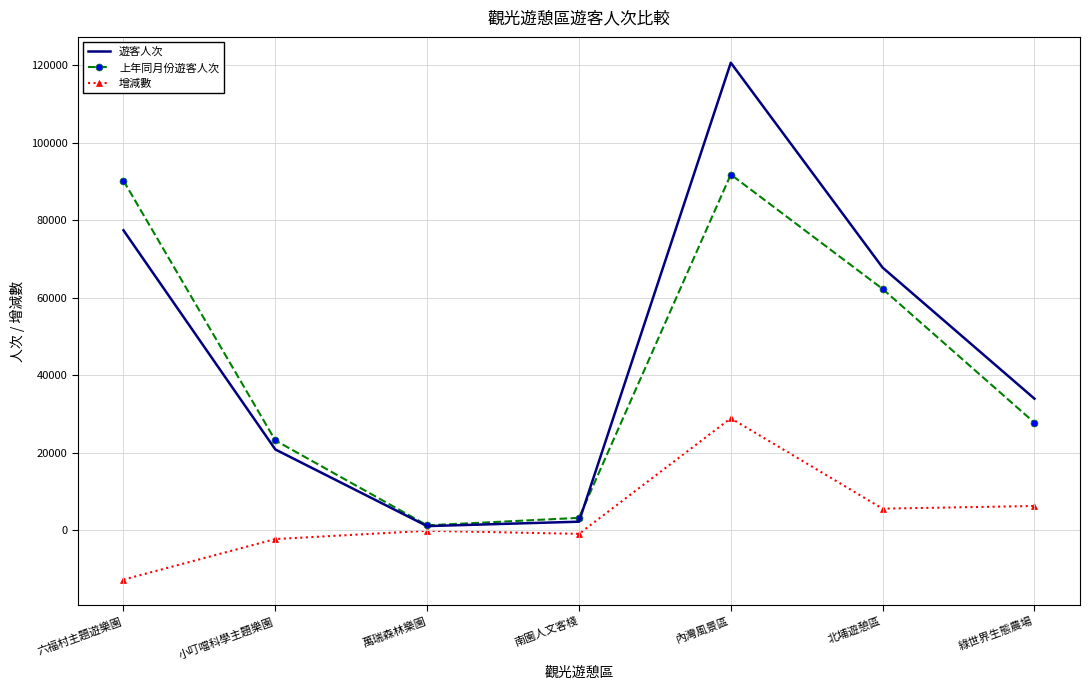

At which label does 上年同月份遊客人次 first exceed 27700?

六福村主題遊樂園